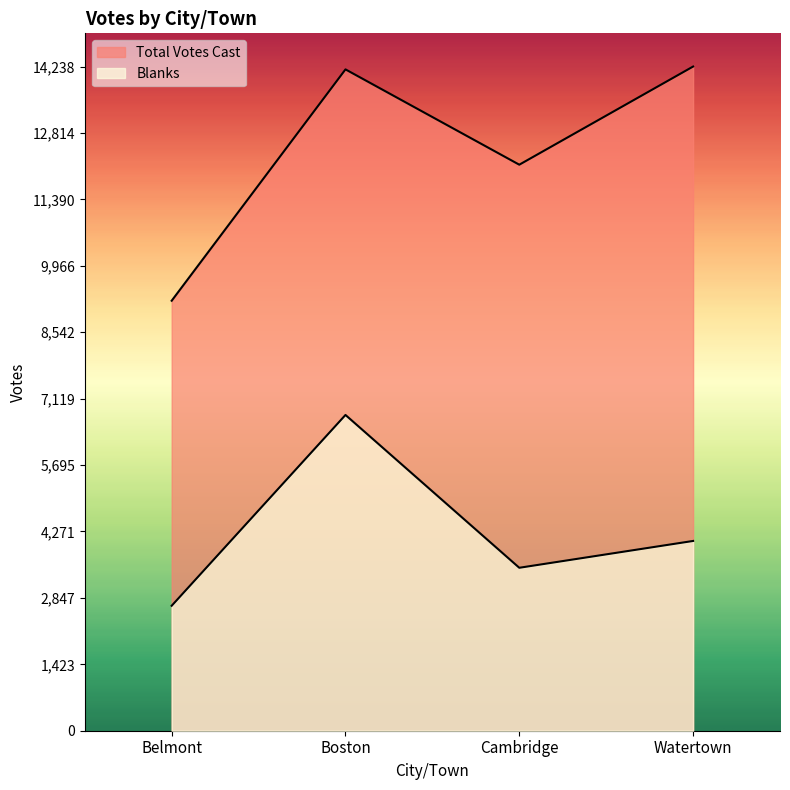

Between Belmont and Watertown, which is larger?

Watertown